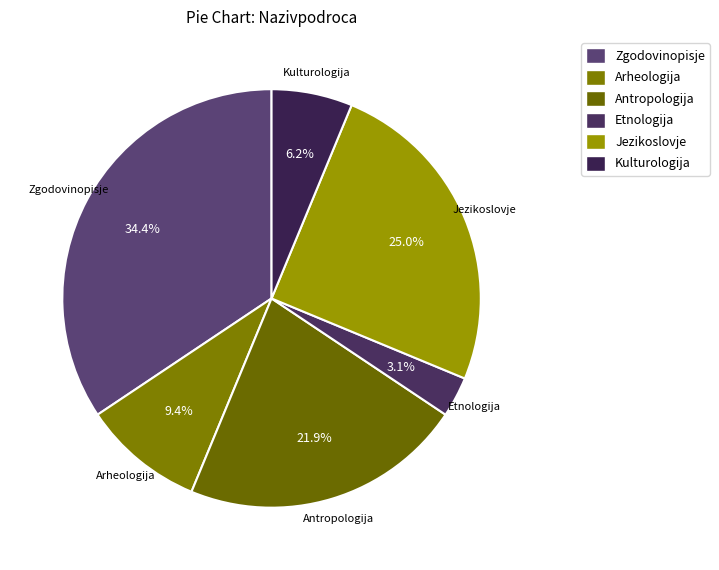

What is the ratio of the value at Arheologija to the value at Jezikoslovje?

0.4